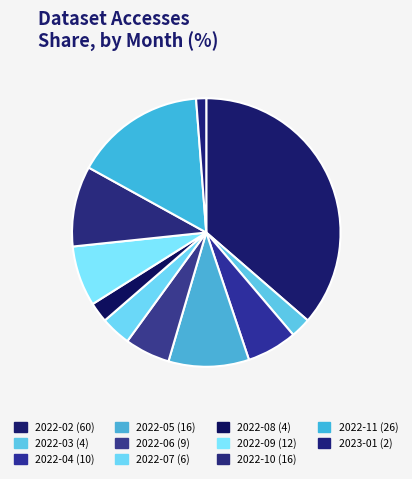

True or false: 2022-10 accounts for 10% of the total.

True